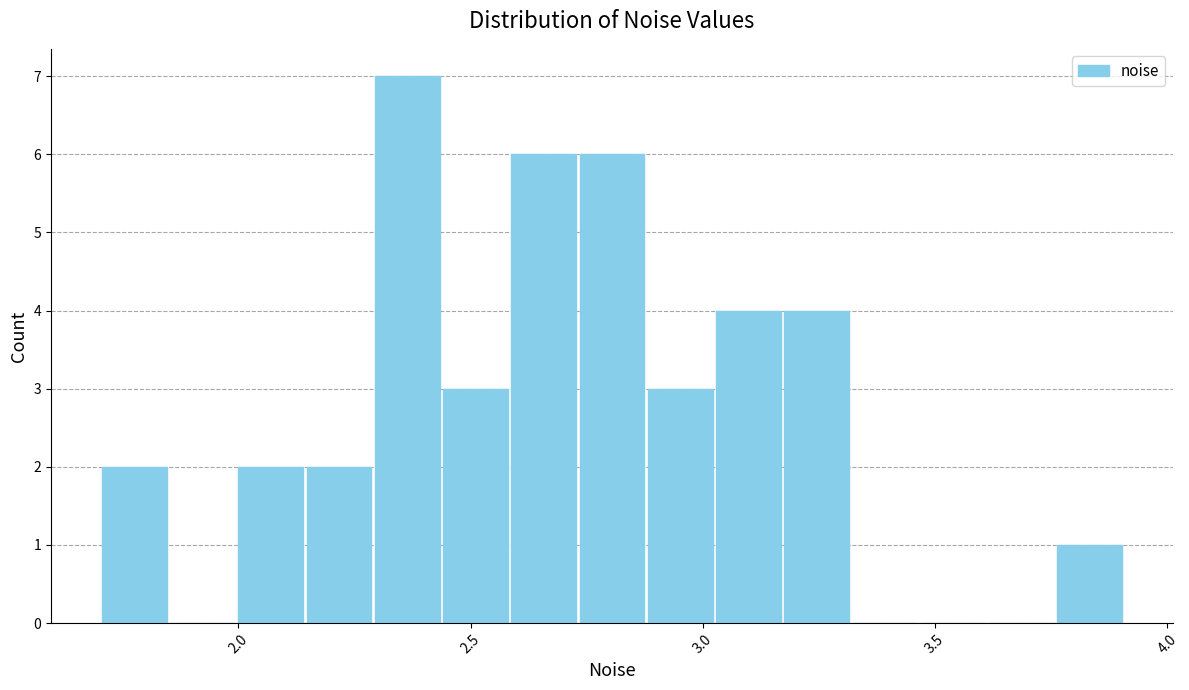

Around what value on the x-axis is the tallest bar? Give the approximate position of its centre, as read against the axis.

2.35